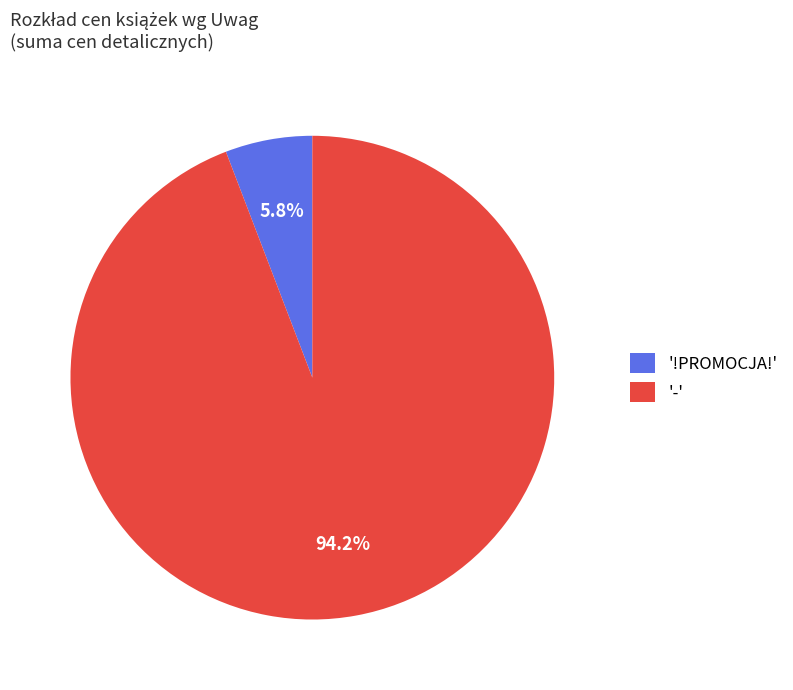

To the nearest percent, what is the average slice percentage?

50%